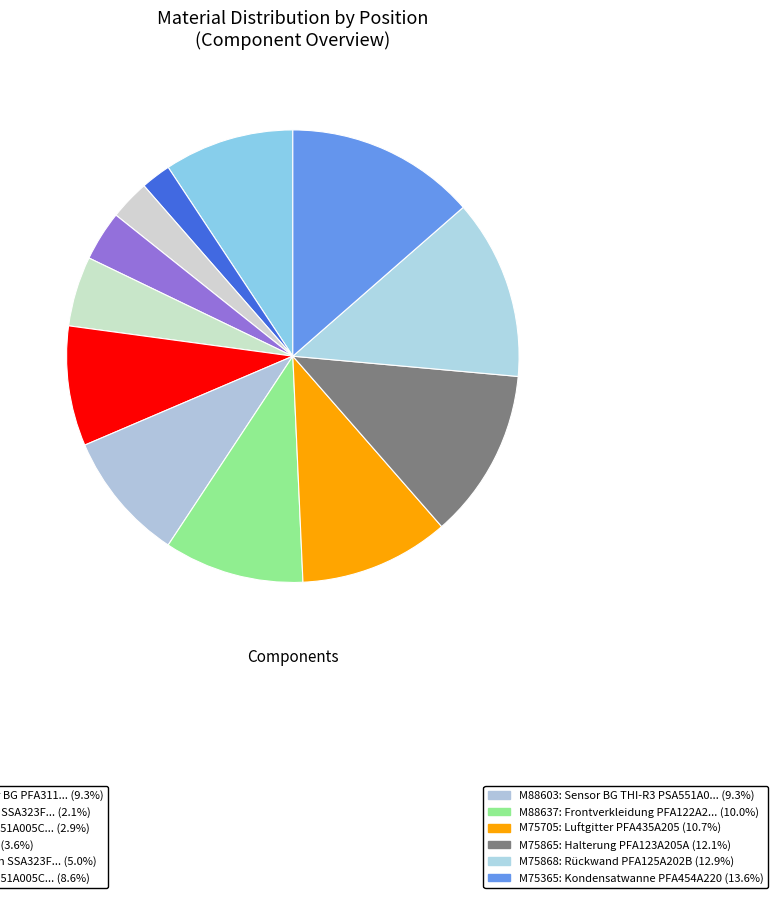

Count the number of slices in the pie.

12